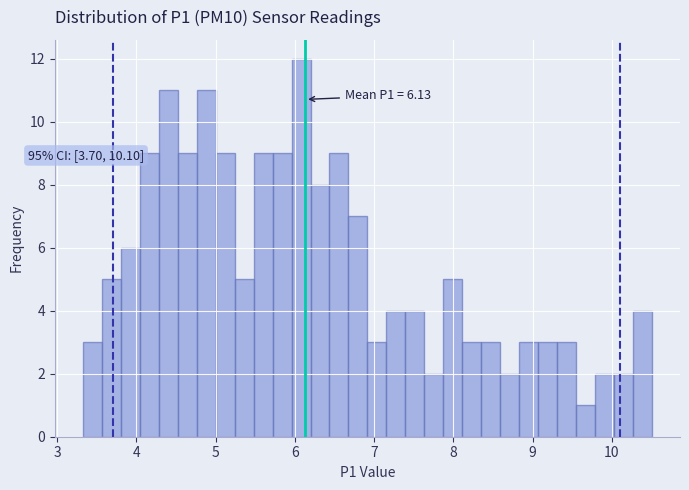

Read against the x-axis, roughly where is the centre of the tallest bar?

6.1